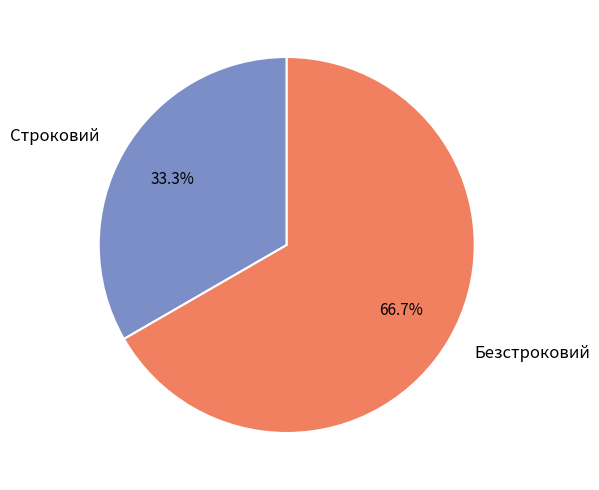

Rank the categories by value from highest to lowest.

Безстроковий, Строковий